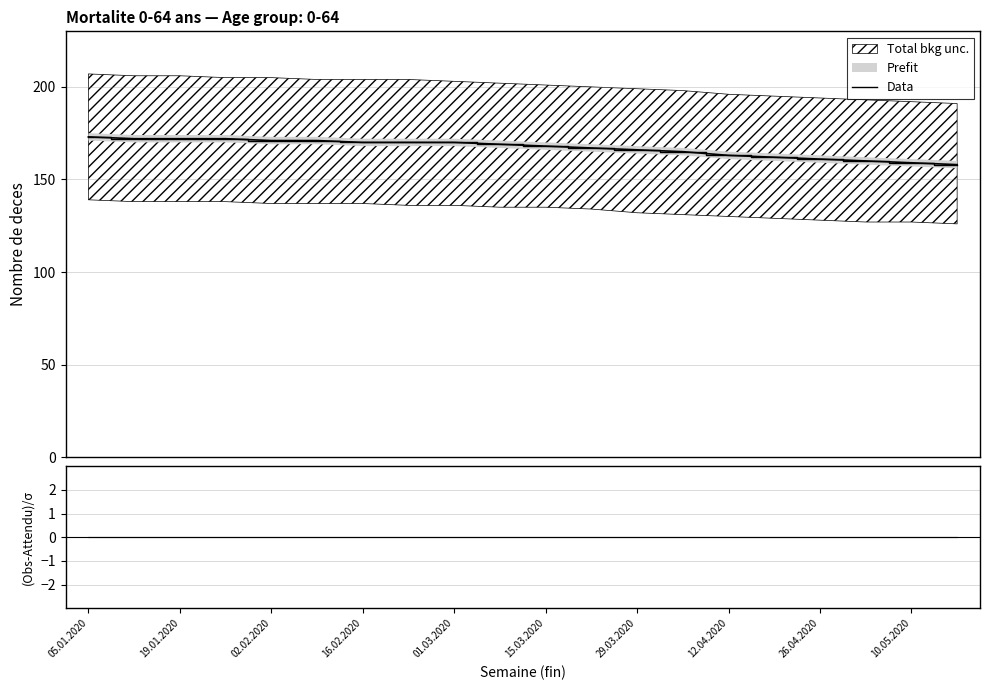

True or false: the data shows 160 at 17.

True